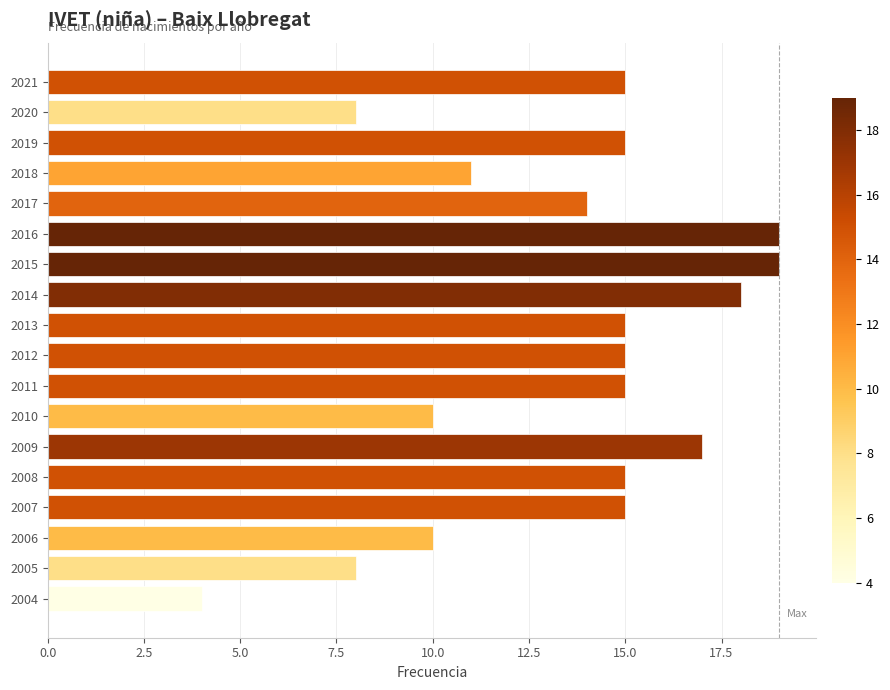

Reading top to bottom, transcribe all the data shown in this chart.

15	8	15	11	14	19	19	18	15	15	15	10	17	15	15	10	8	4